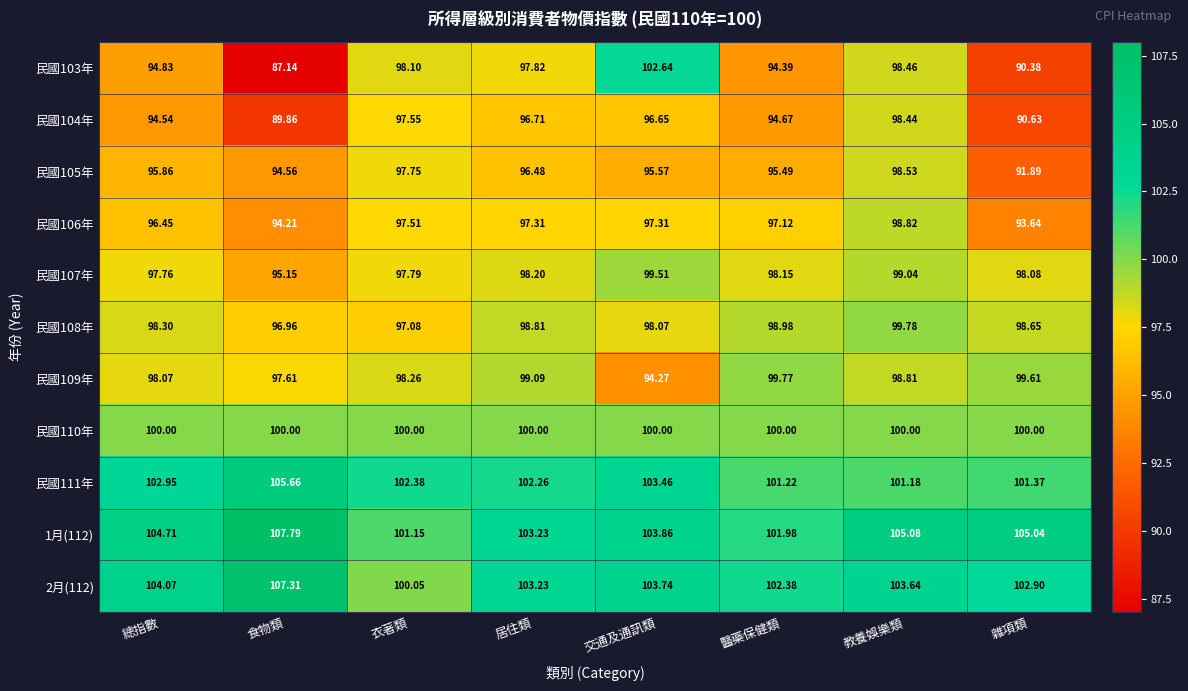

Between 衣著類 and 居住類, which series saw the biggest shift?

2月(112)